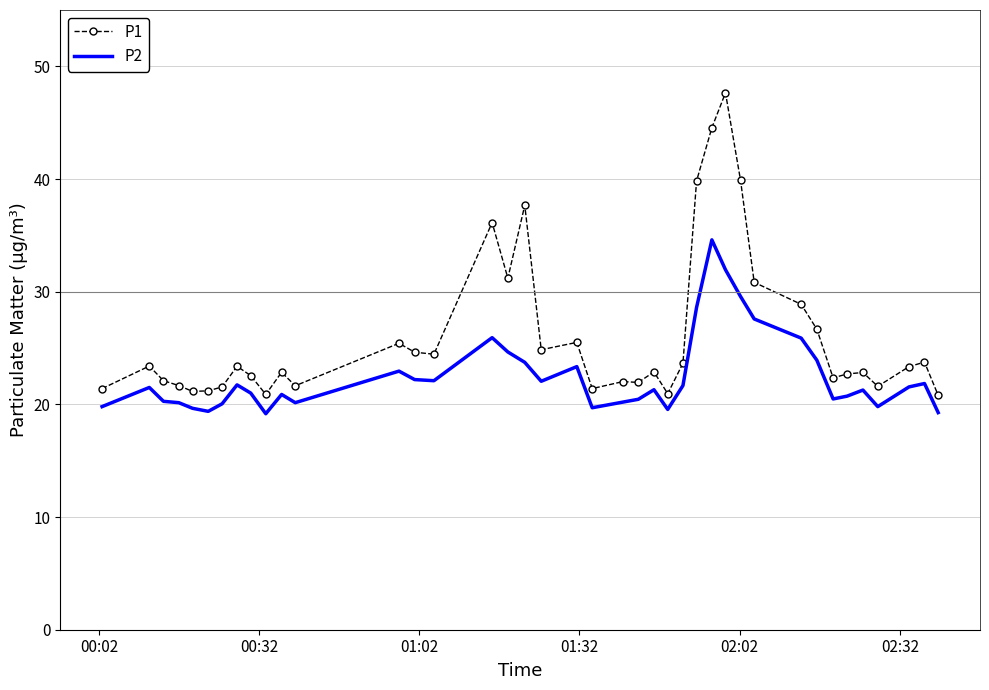

In P2, how many points are lower than both neighbors (excluding endpoints)?

9